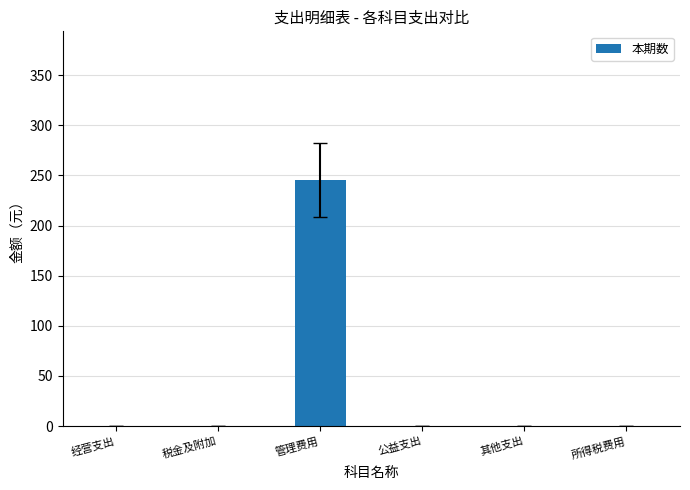

What is the approximate value at 管理费用?

245.5